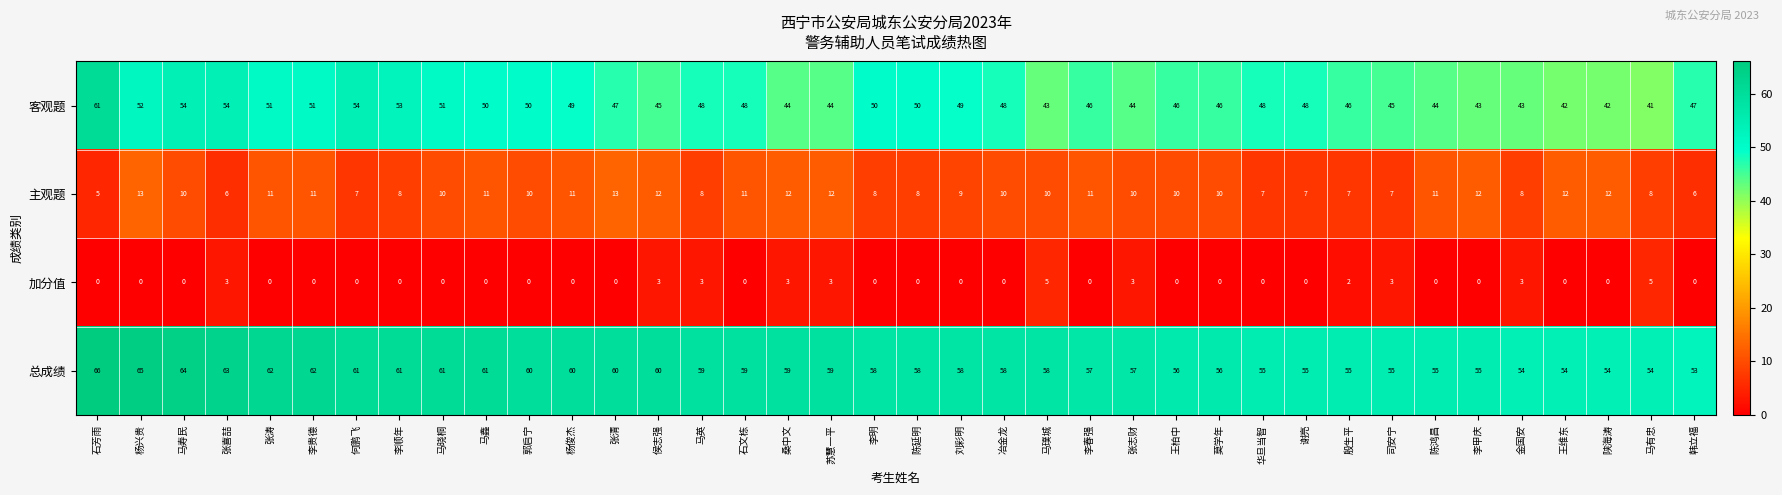

Which label corresponds to the largest value in the chart?

石芳雨